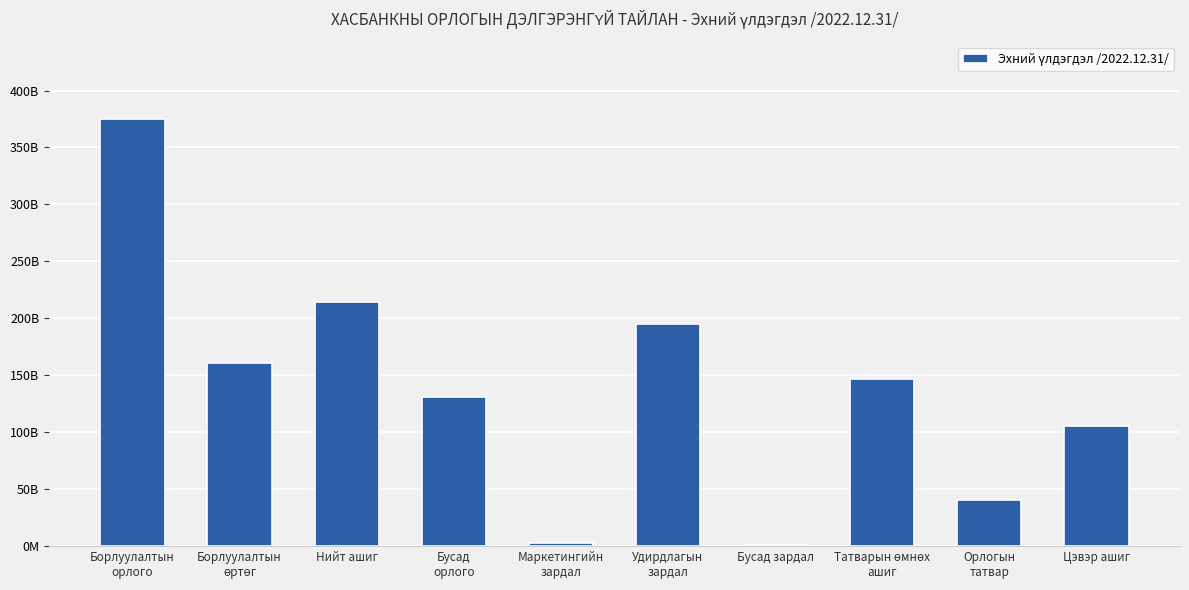

What is the average value?

137428668077.0